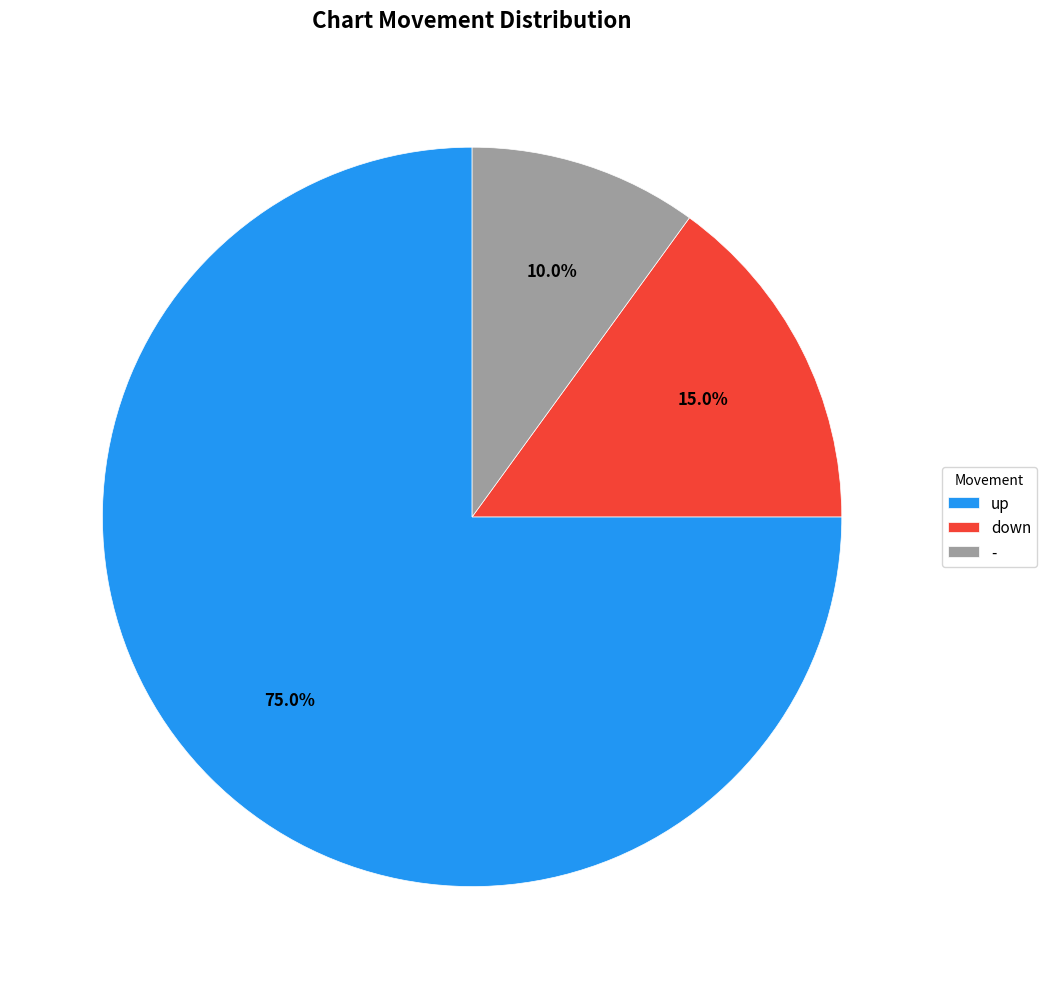

The - slice represents 1% of the pie. True or false?

False